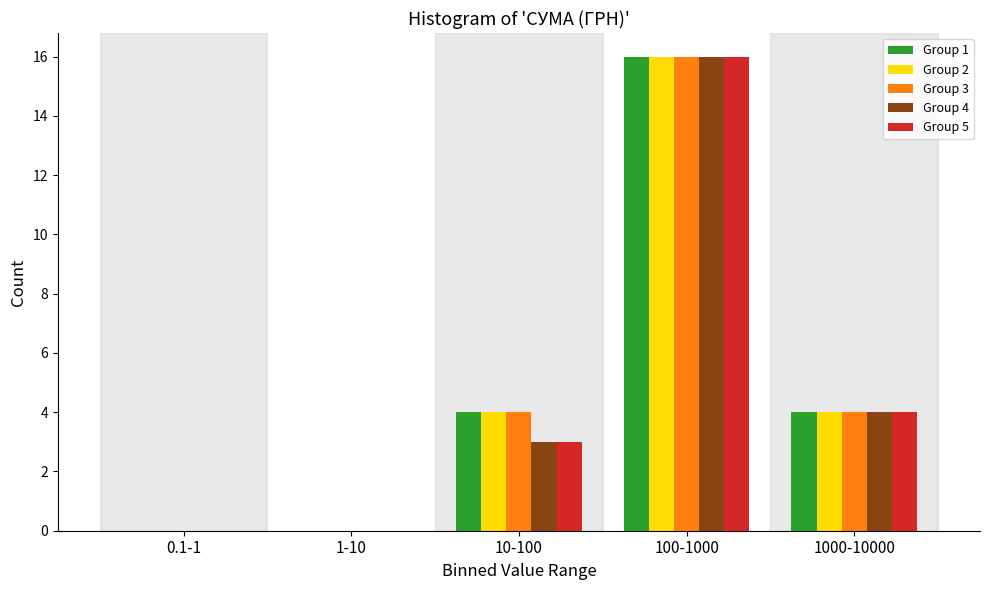

Reading left to right, transcribe all the data shown in this chart.

Group 1: 0.1-1=0	1-10=0	10-100=4	100-1000=16	1000-10000=4
Group 2: 0.1-1=0	1-10=0	10-100=4	100-1000=16	1000-10000=4
Group 3: 0.1-1=0	1-10=0	10-100=4	100-1000=16	1000-10000=4
Group 4: 0.1-1=0	1-10=0	10-100=3	100-1000=16	1000-10000=4
Group 5: 0.1-1=0	1-10=0	10-100=3	100-1000=16	1000-10000=4